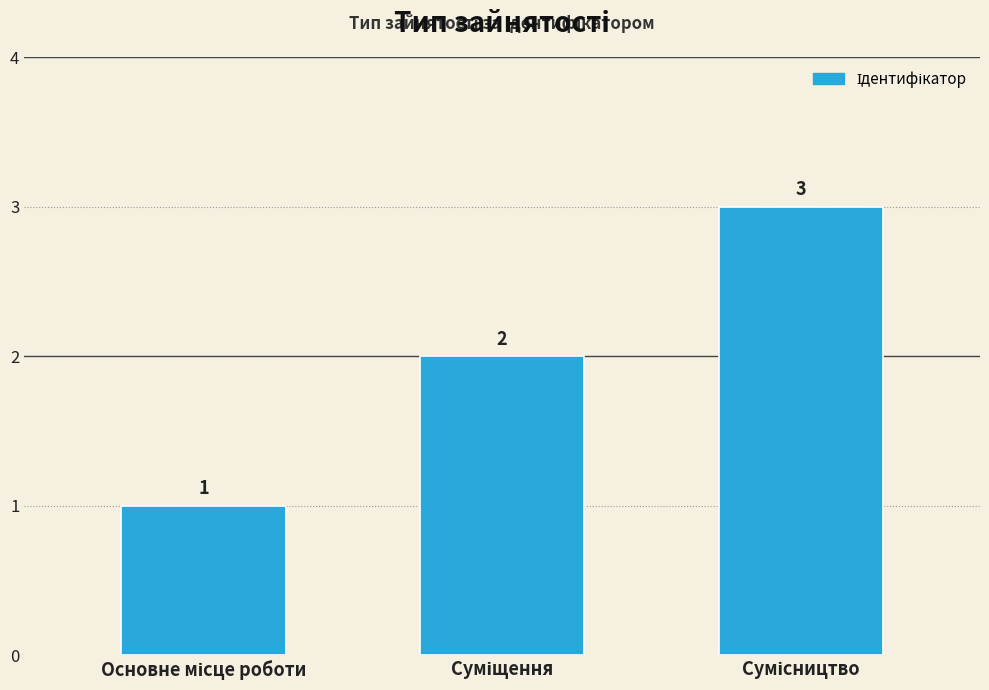

What is the value of the 1st bar from the left?

1